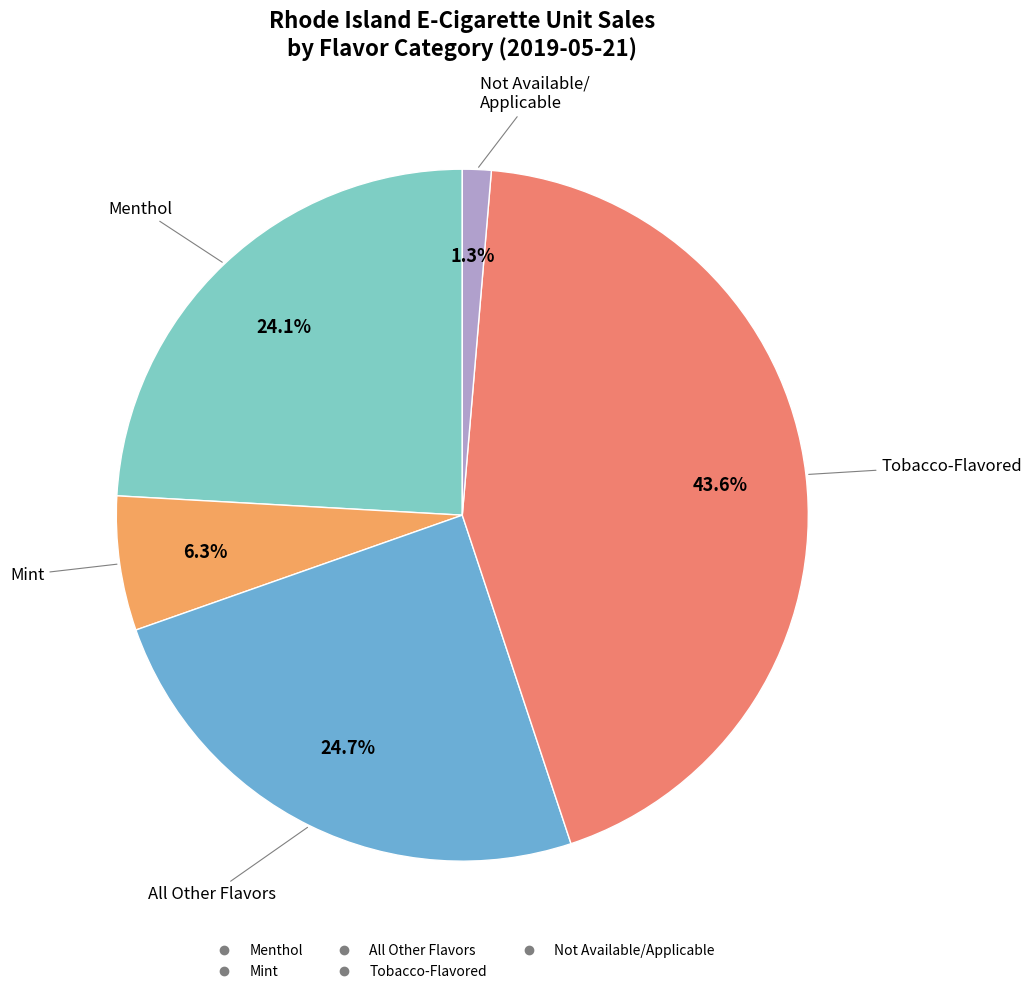

To the nearest percent, what is the average slice percentage?

20%